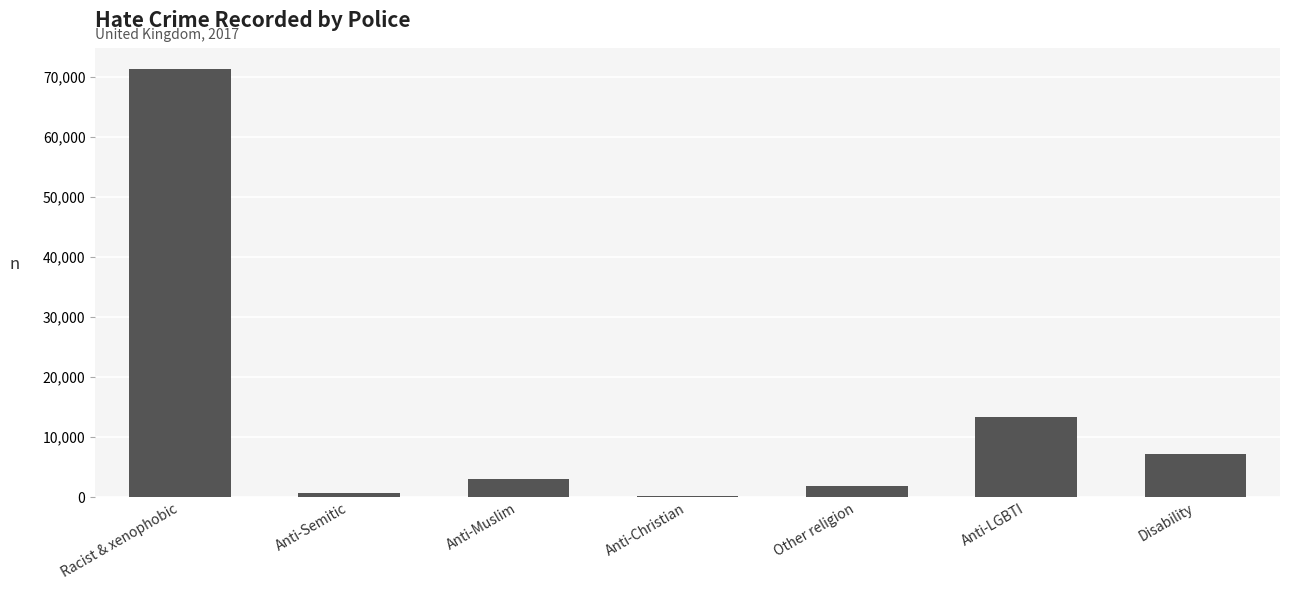

What is the change in value from Anti-Muslim to Anti-LGBTI?

+10324